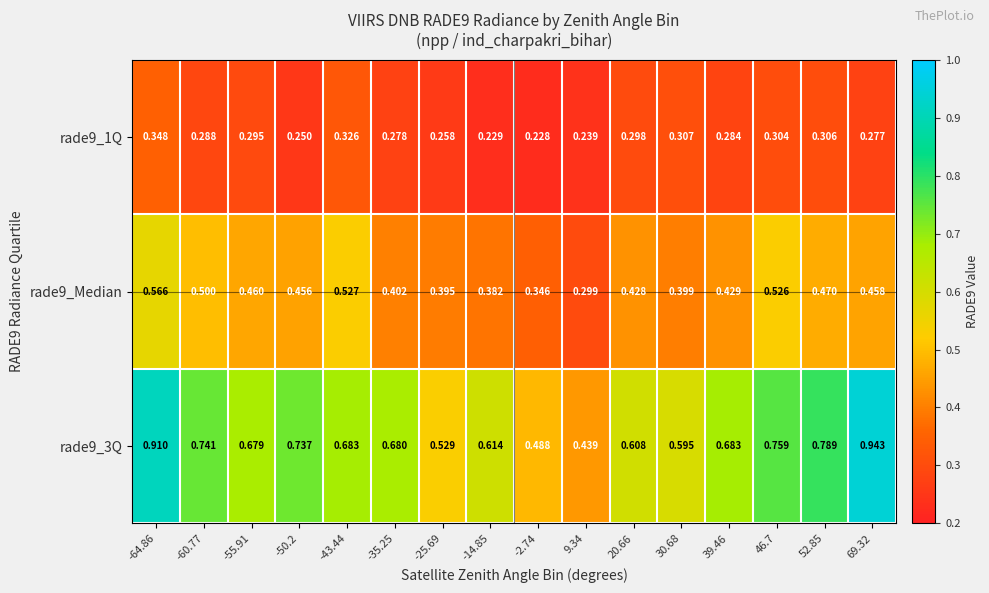

Is the value of rade9_Median at 69.32 greater than the value of rade9_3Q at -35.25?

No